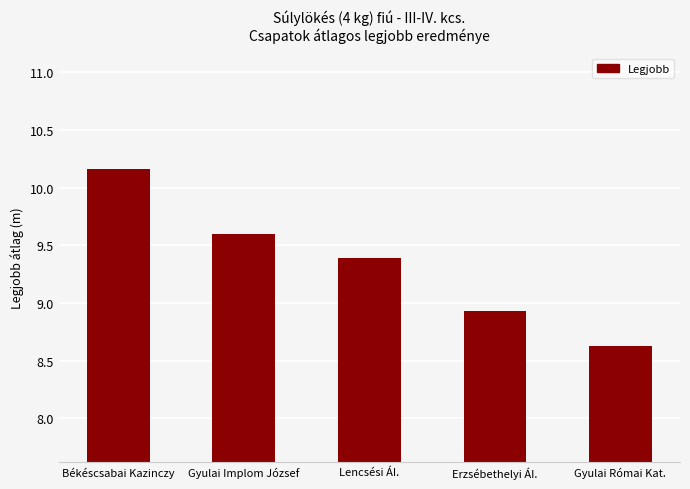

What is the difference between the maximum and minimum values?

1.5